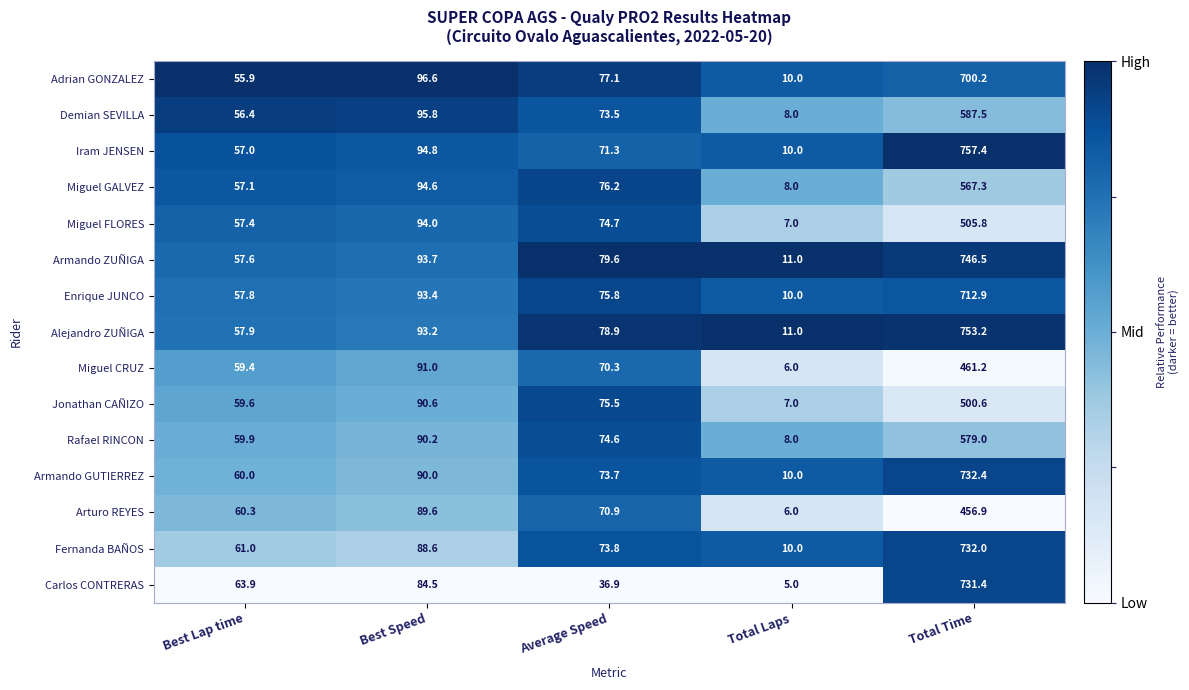

Where is Enrique JUNCO nearest to the value 361?

Best Speed